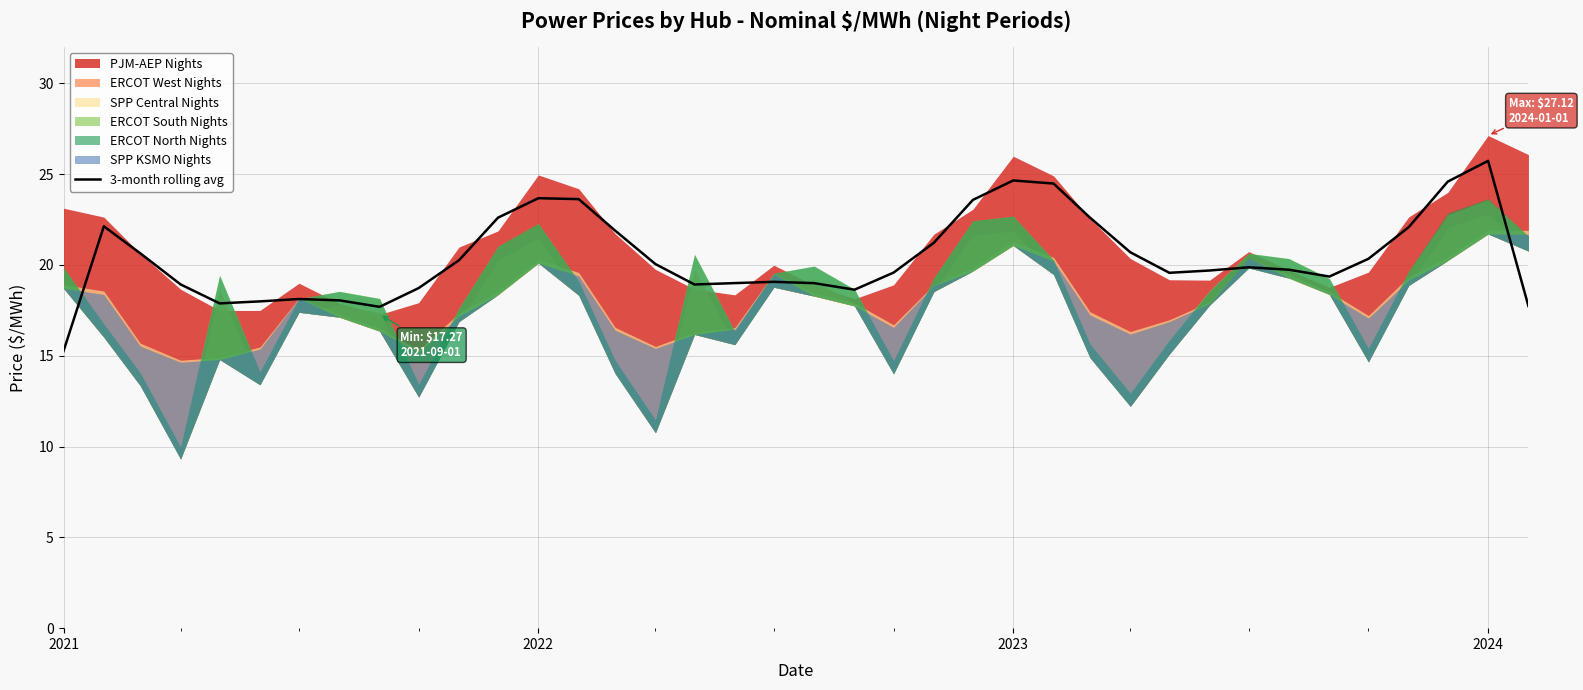

At which label does 3-month rolling avg reach its minimum?

2021